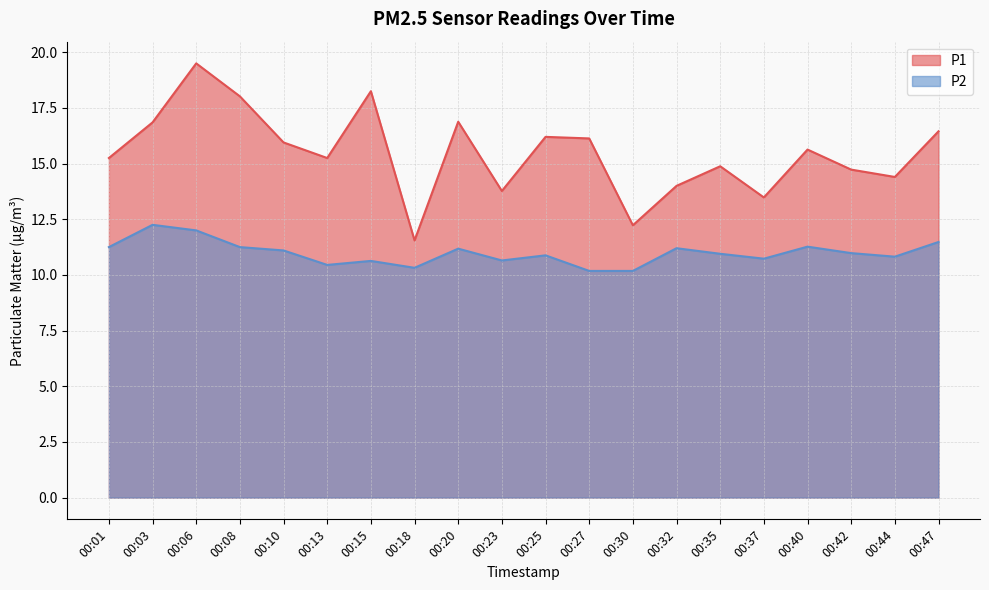

Rank the categories by P2 value from lowest to highest.

00:27, 00:30, 00:18, 00:13, 00:15, 00:23, 00:37, 00:44, 00:25, 00:35, 00:42, 00:10, 00:20, 00:32, 00:01, 00:08, 00:40, 00:47, 00:06, 00:03